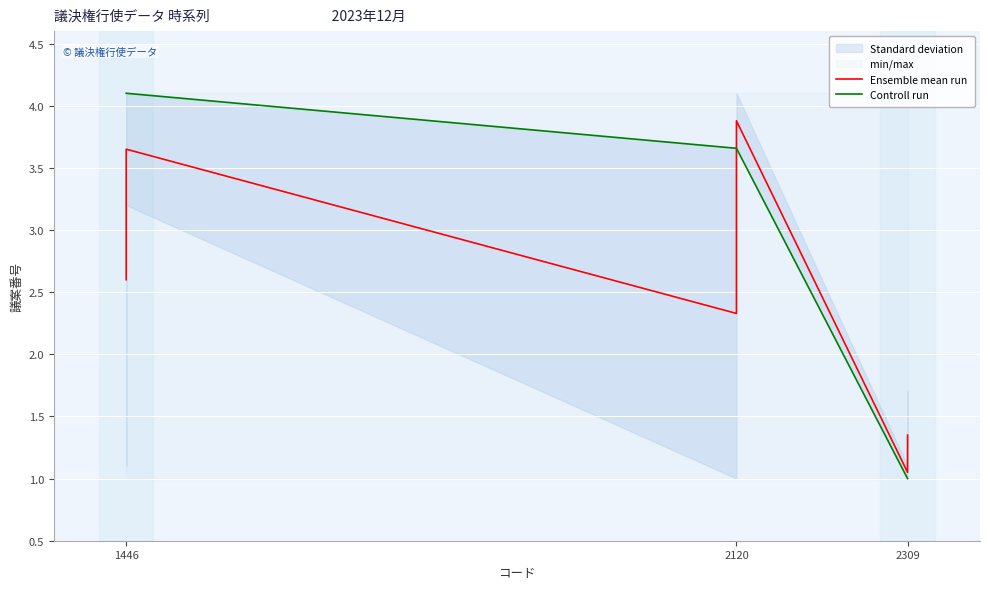

Is it true that Controll run equals 0.6 at 2309?

False